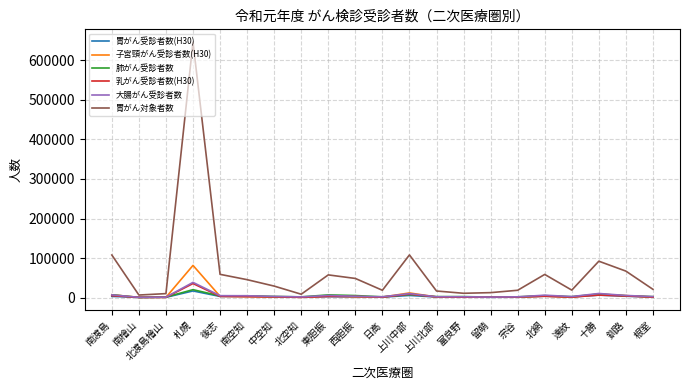

What value does the 大腸がん受診者数 series have at 根室, to the nearest 10?

2630